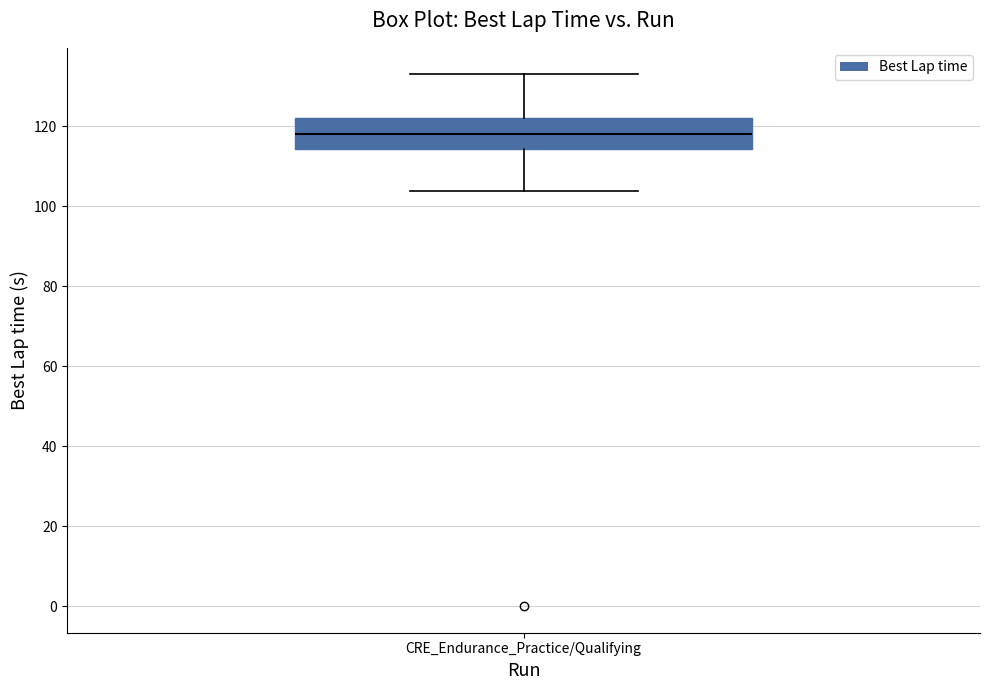

Transcribe this box plot: give where the median line is, the range the box spans, and where the two whiskers end, as read against the y-axis. The values are not printed on the chart, so give them approximately, as read against the axis.

median 118, box 114 to 122, whiskers 104 to 132